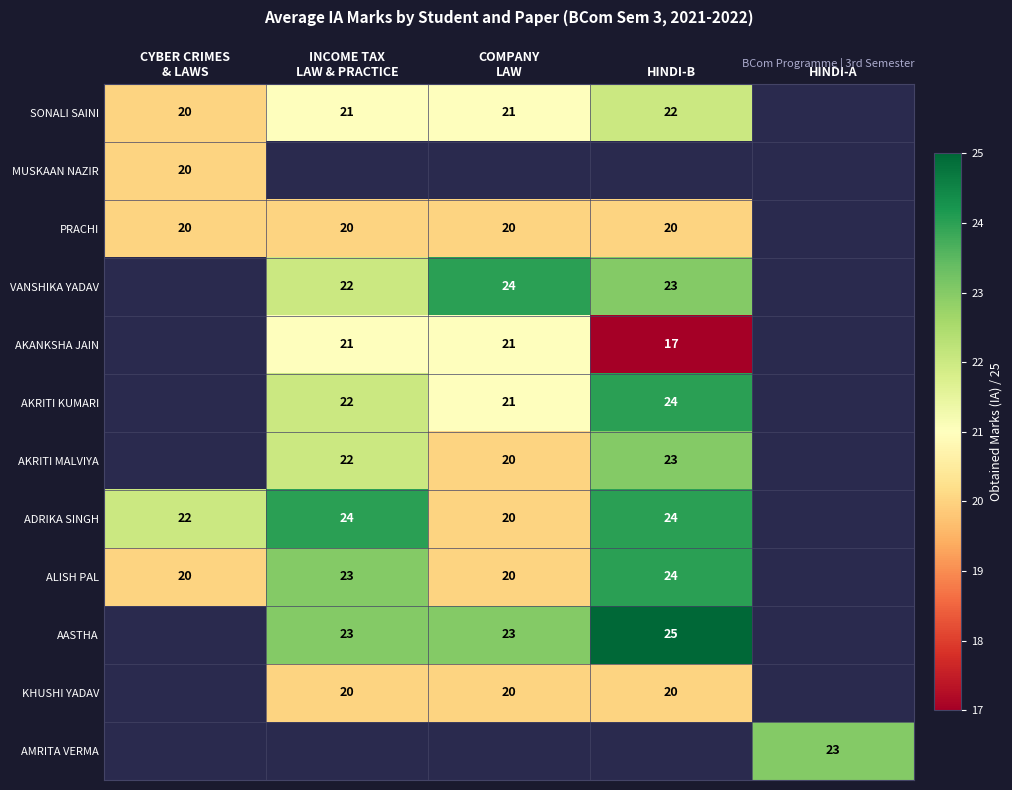

The SONALI SAINI series shows 22 at HINDI-B. True or false?

True